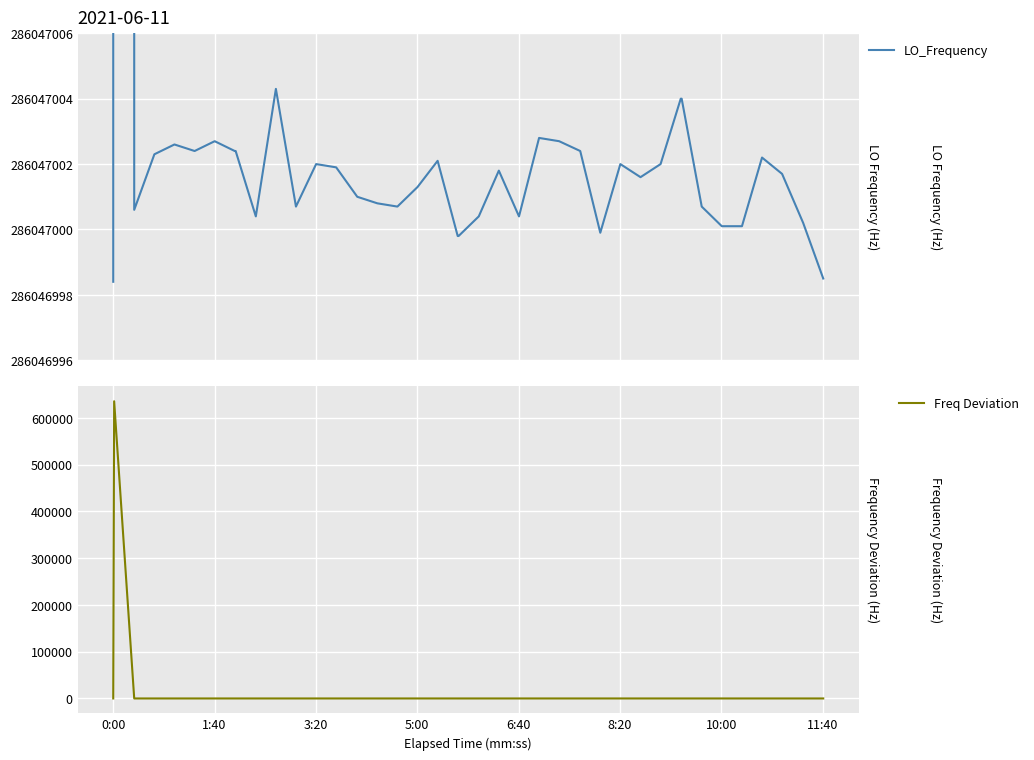

At which category does LO_Frequency reach its first local peak?

0:00